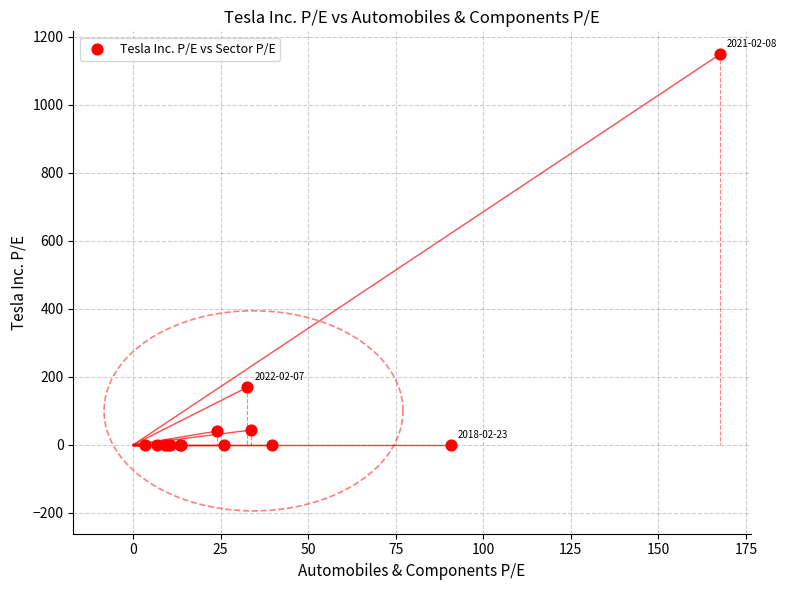

What Y value in the scatter plot is closest to 574?

169.9